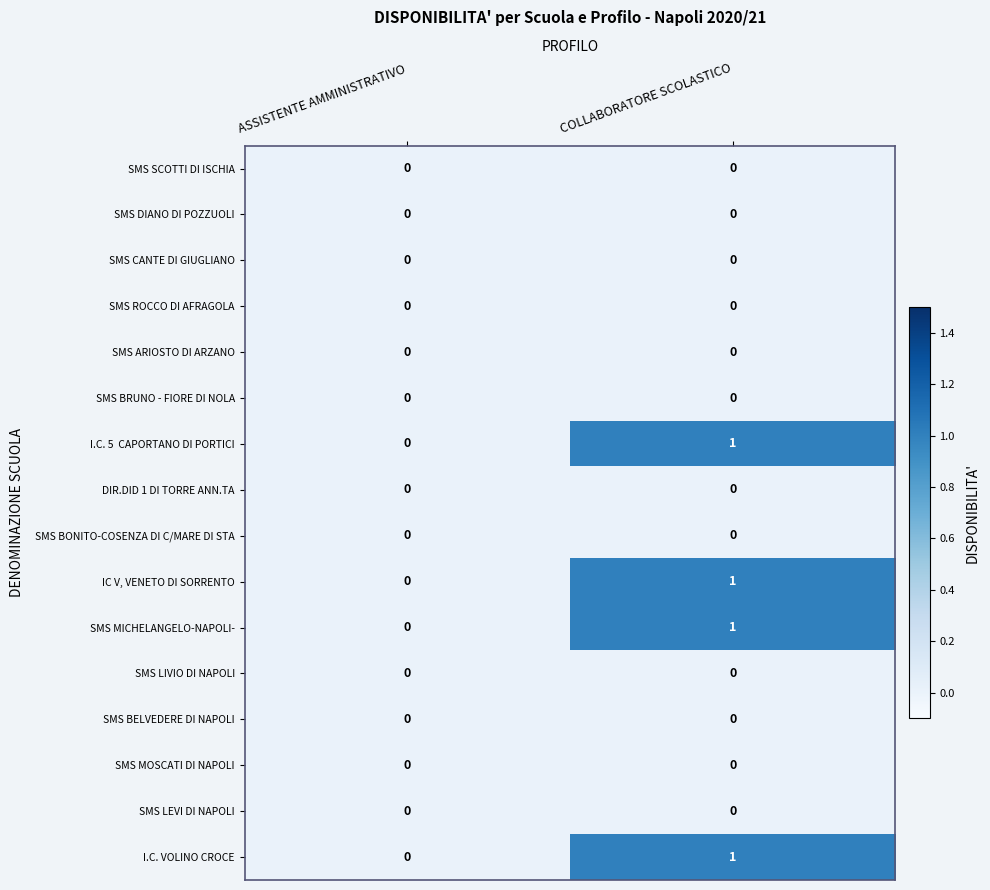

The SMS BONITO-COSENZA DI C/MARE DI STA series shows 0 at COLLABORATORE SCOLASTICO. True or false?

True